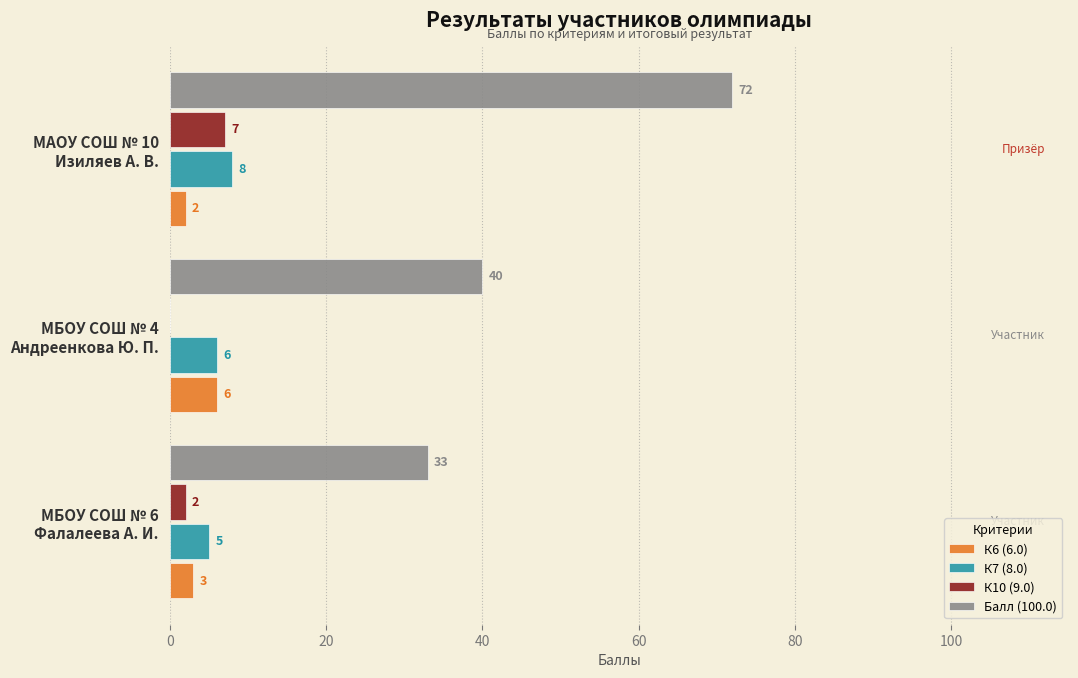

Which series has the largest total across all categories?

Балл (100.0)